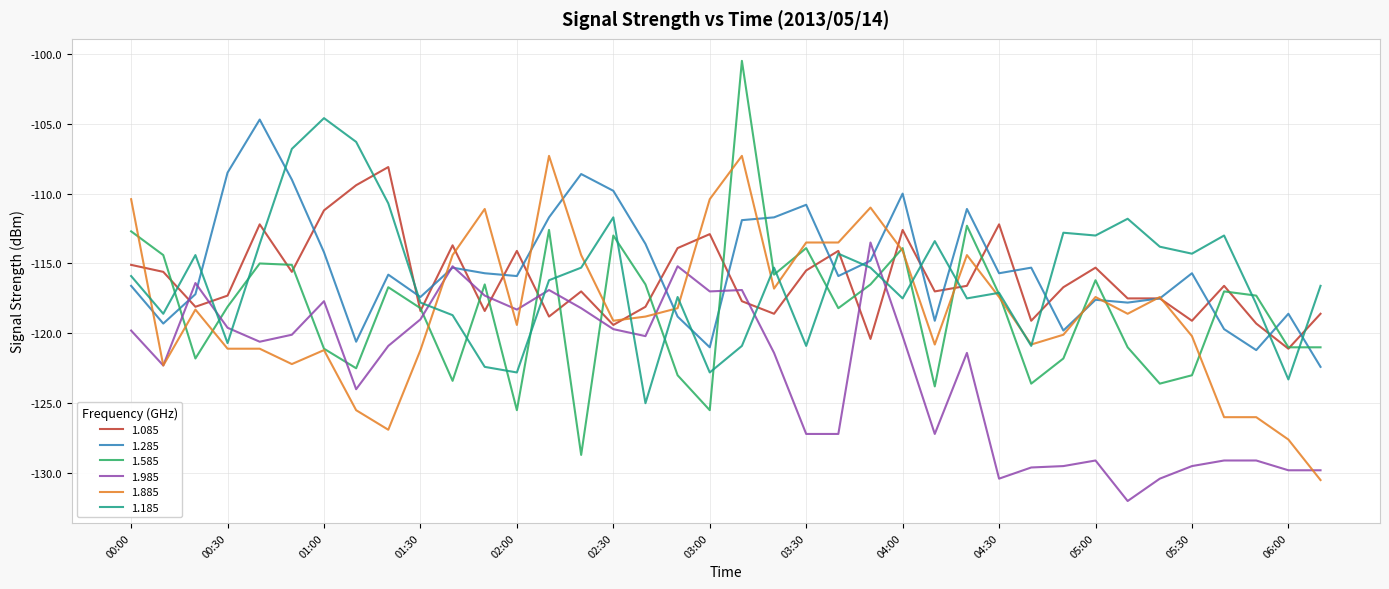

In 1.585, how many points are higher than both neighbors (excluding endpoints)?

11